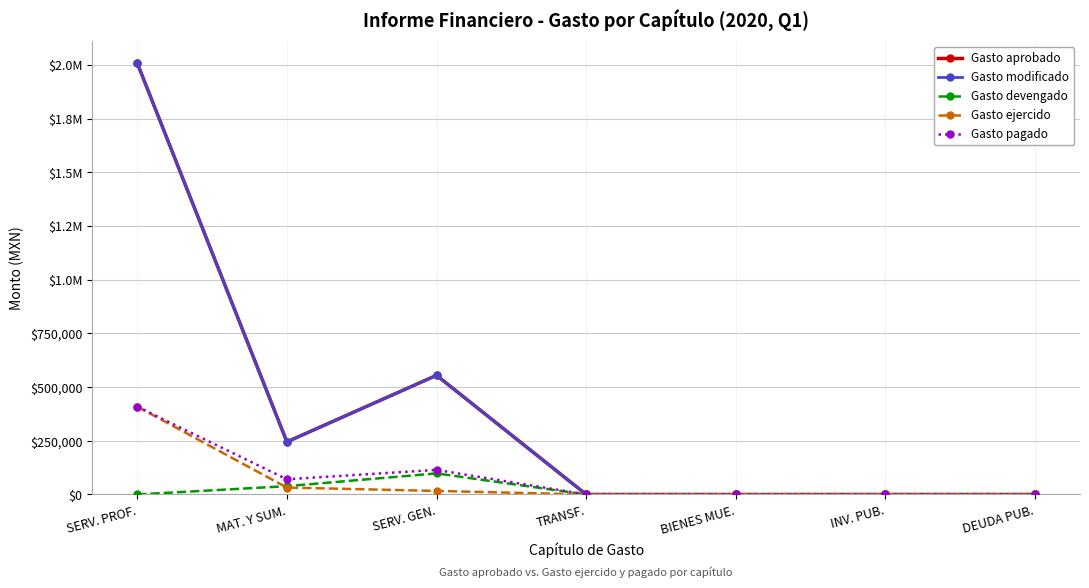

What is the difference between the second highest and minimum values in the Gasto aprobado series?

554921.6